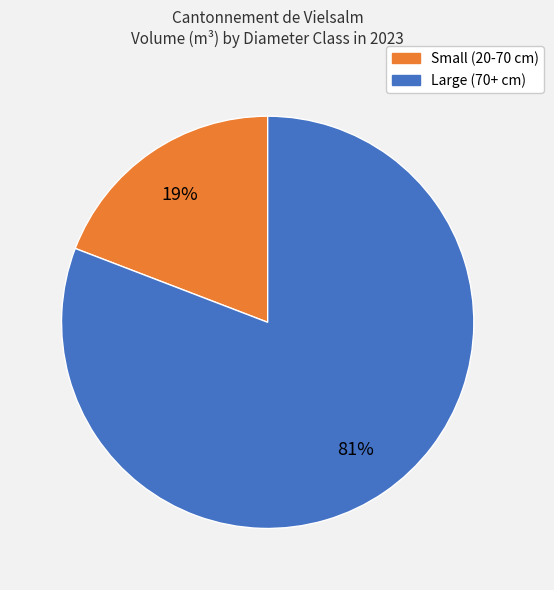

How many segments does this pie chart have?

2